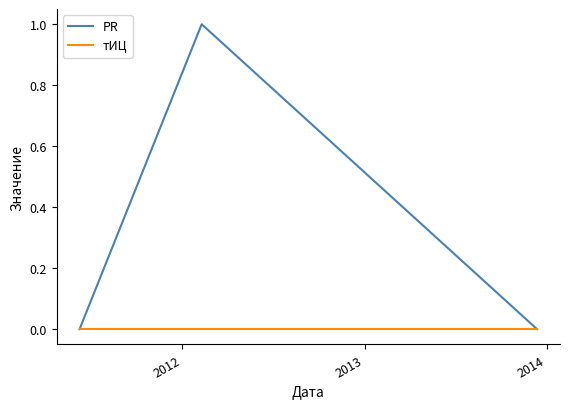

List the series in order of their overall mean, highest first.

PR, тИЦ